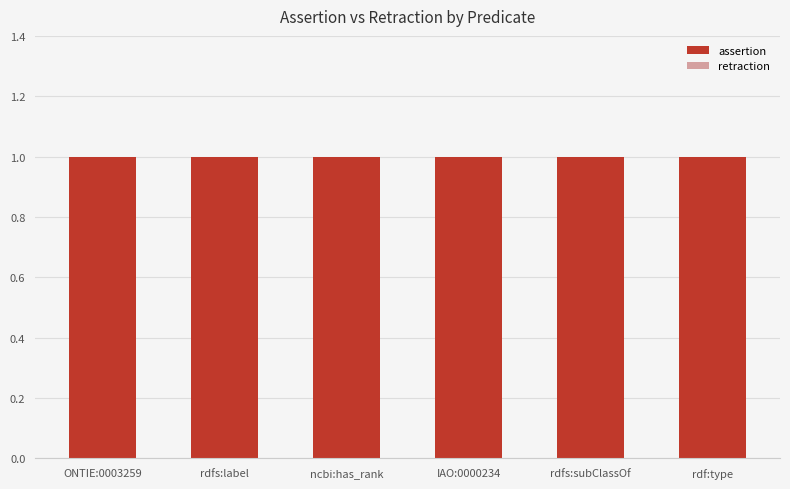

Reading right to left, what are all the values shown in this chart?

assertion: rdf:type=1	rdfs:subClassOf=1	IAO:0000234=1	ncbi:has_rank=1	rdfs:label=1	ONTIE:0003259=1
retraction: rdf:type=0	rdfs:subClassOf=0	IAO:0000234=0	ncbi:has_rank=0	rdfs:label=0	ONTIE:0003259=0